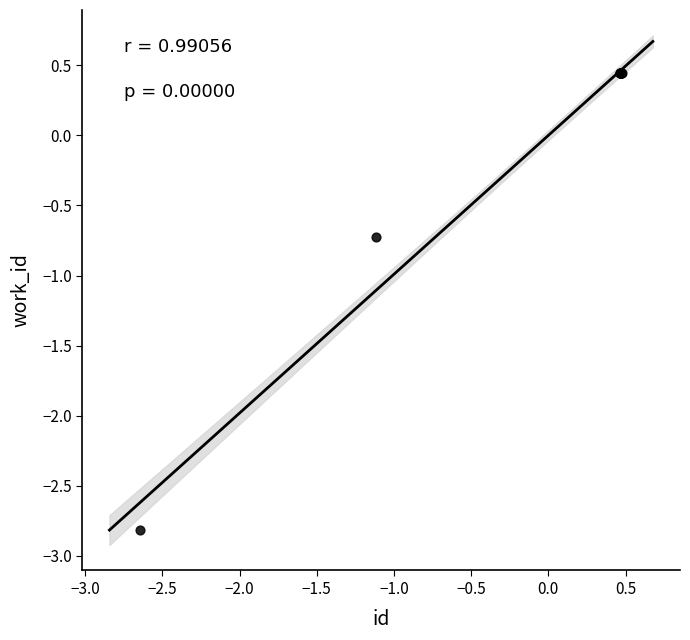

What Y value in the scatter plot is closest to -1?

-0.7